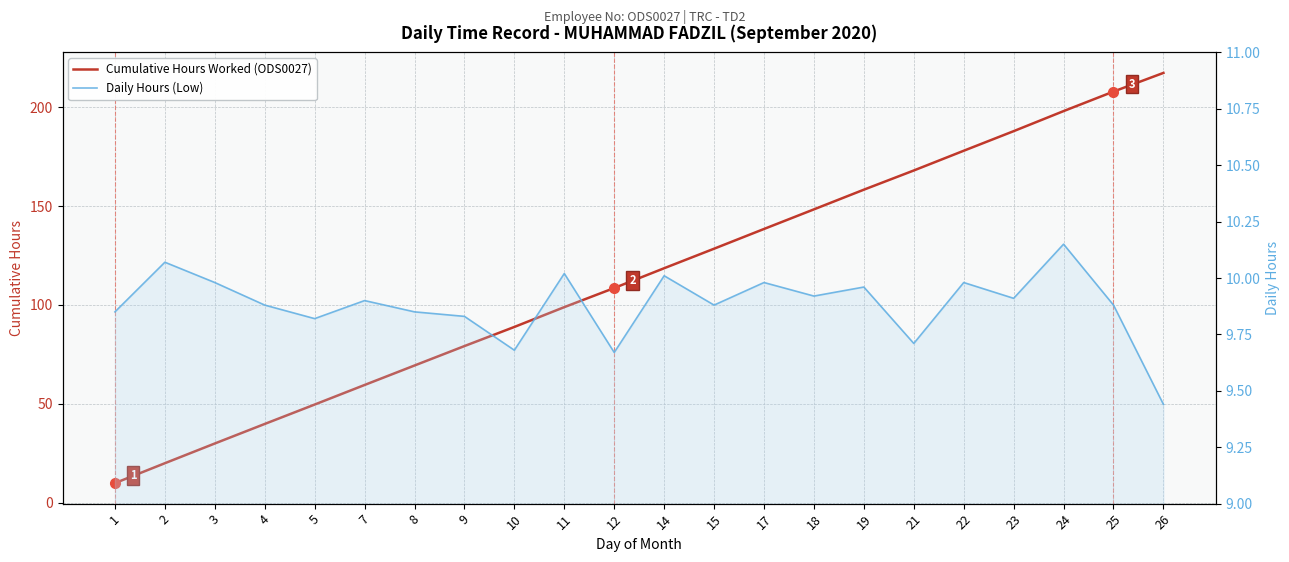

True or false: Daily Hours (Low) and Cumulative Hours Worked (ODS0027) intersect in this chart.

False